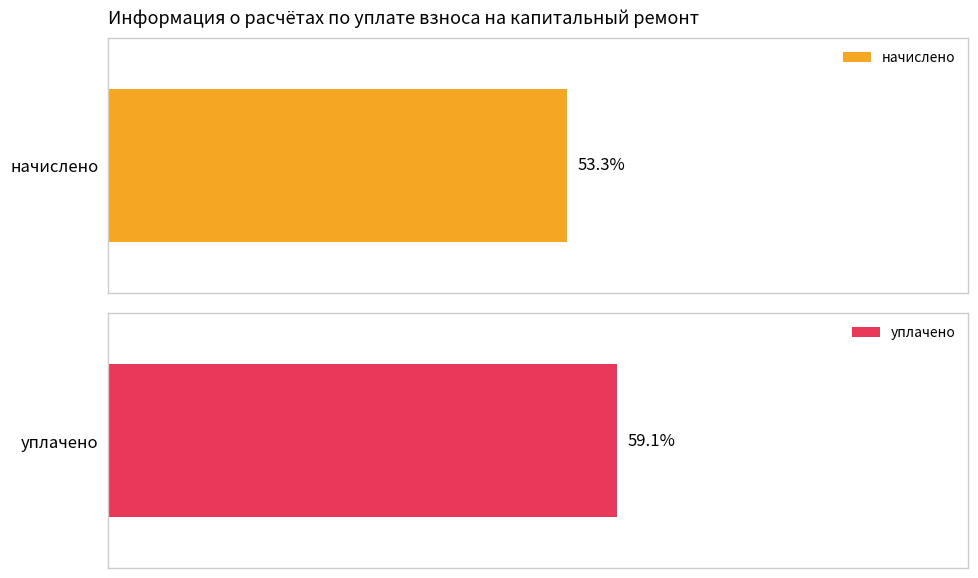

What are all the series names shown in the legend?

начислено, уплачено